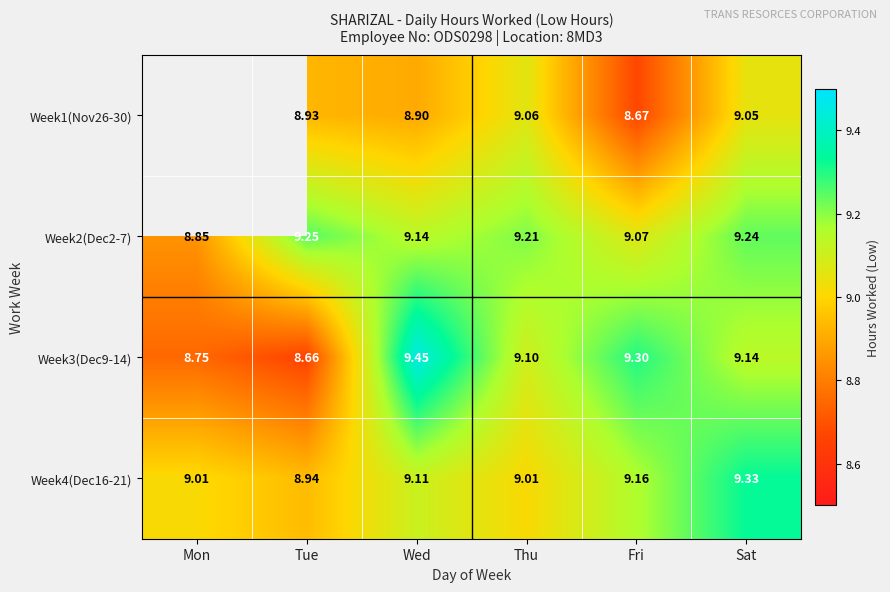

Where does the Week3(Dec9-14) series first go above 9?

Wed